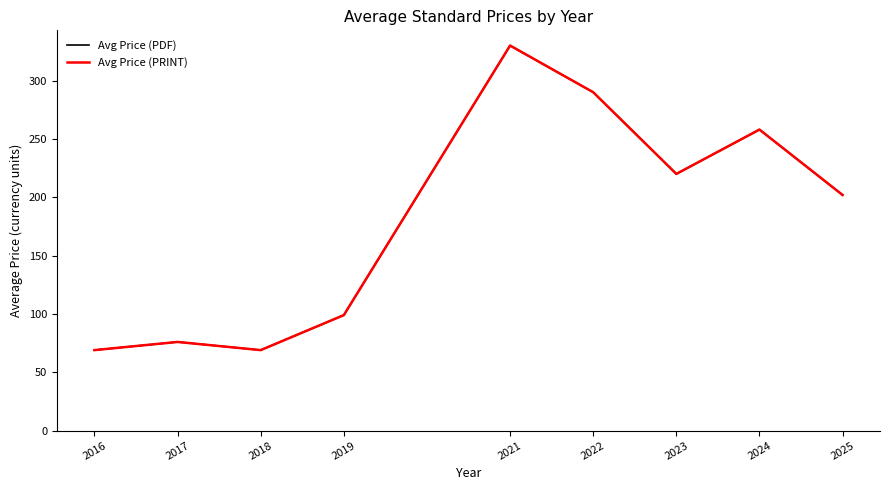

True or false: Avg Price (PDF) and Avg Price (PRINT) intersect in this chart.

False